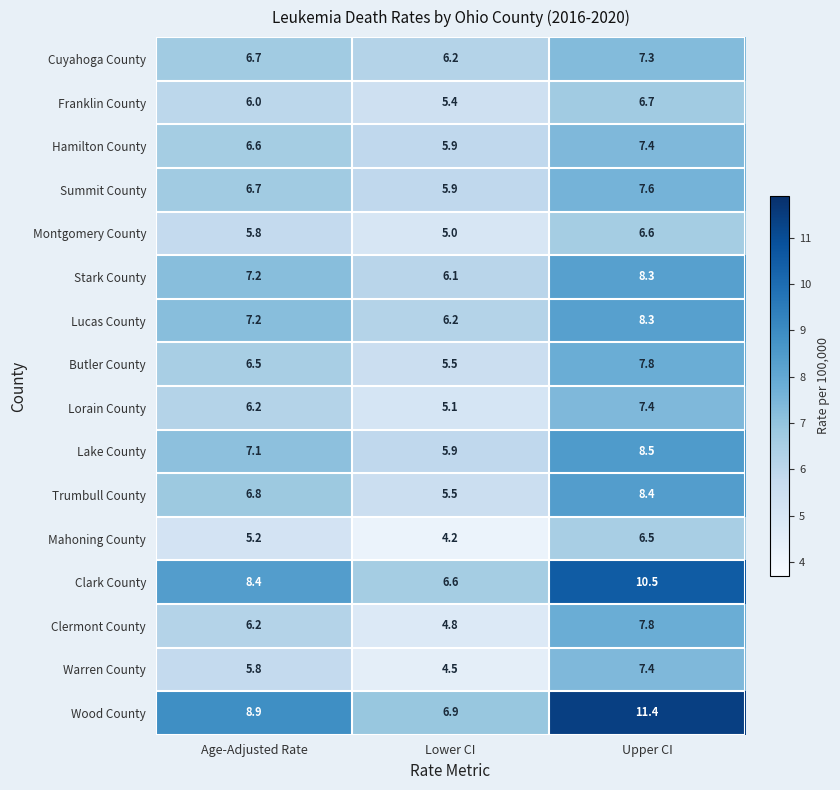

What is the difference between the highest and lowest values at Lower CI?

2.7